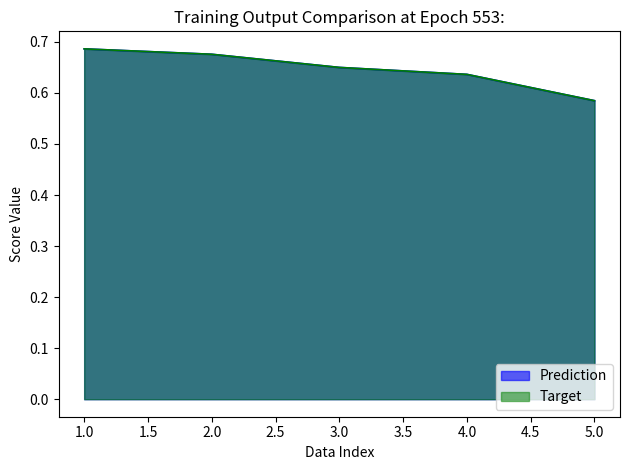

What is the average value of the Prediction series?

0.6